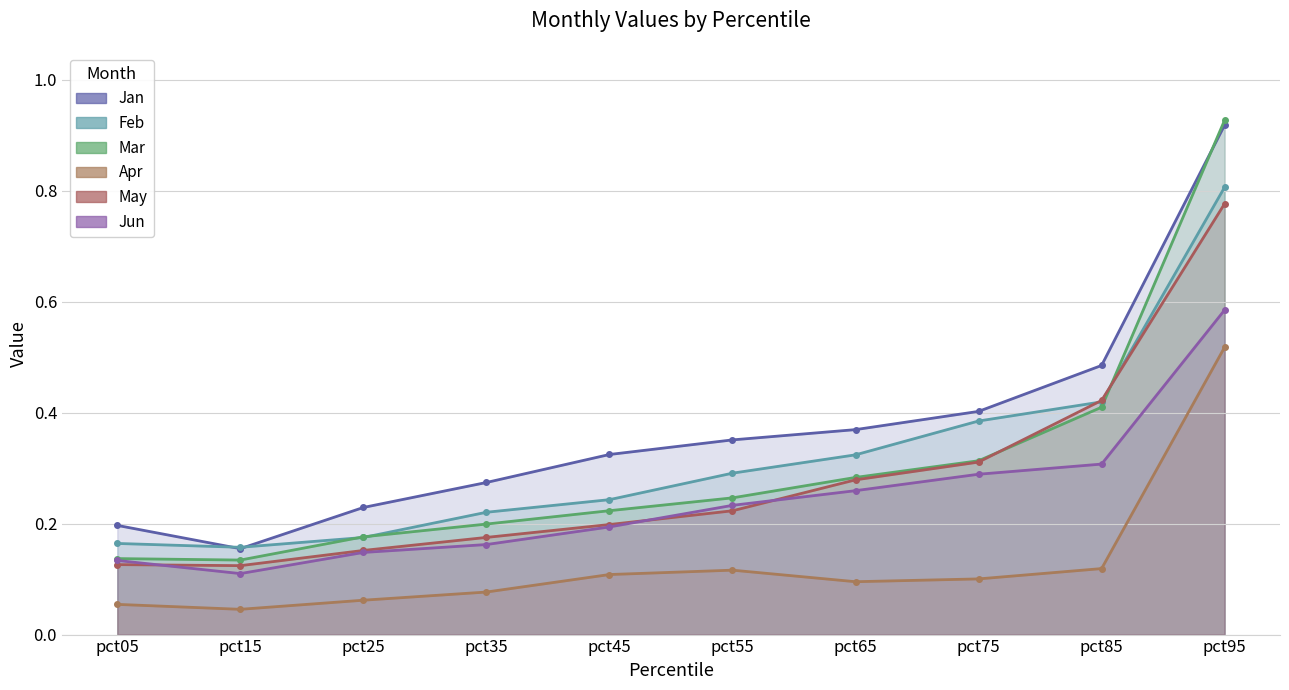

What are all the series names shown in the legend?

Jan, Feb, Mar, Apr, May, Jun